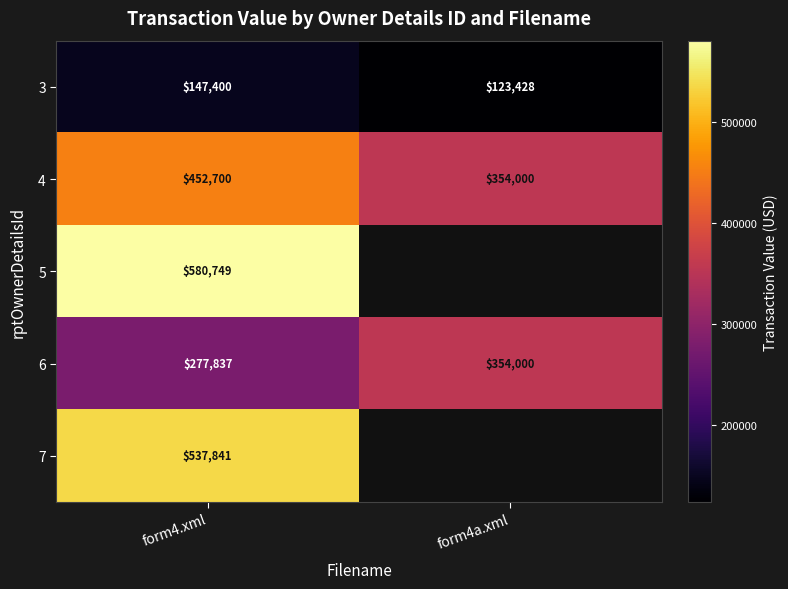

At which category does the chart reach its minimum across all series?

form4a.xml